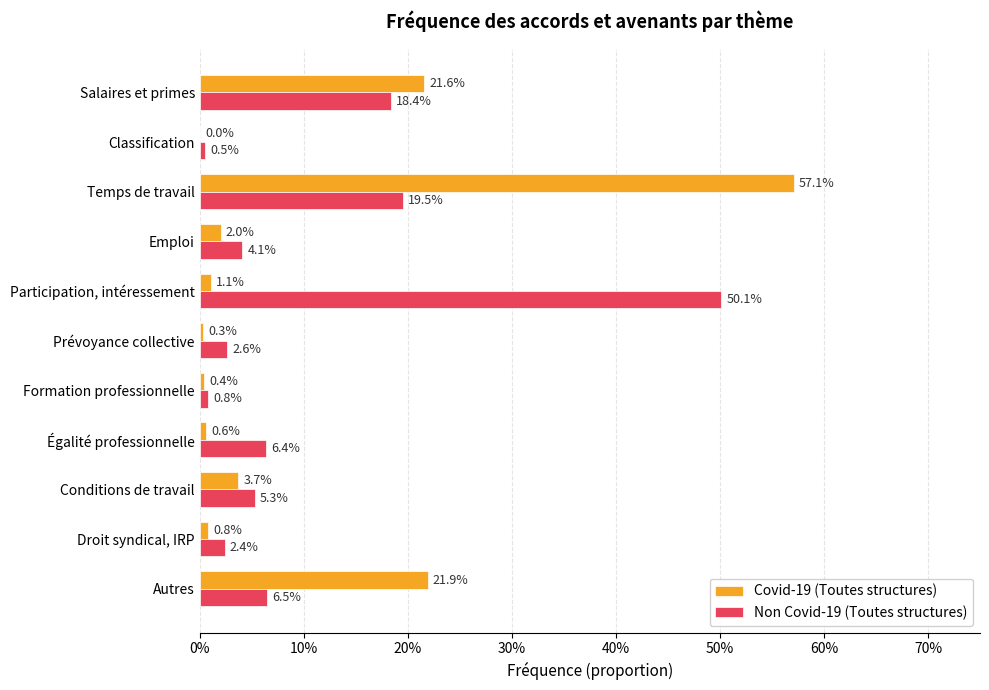

Which series has the largest total across all categories?

Non Covid-19 (Toutes structures)